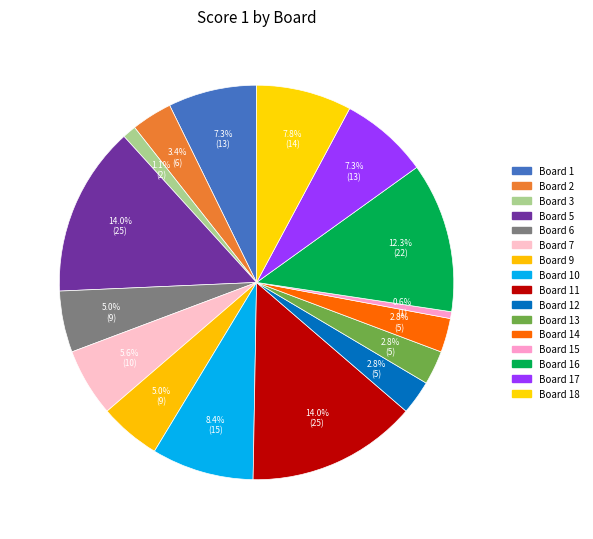

Count the number of slices in the pie.

16